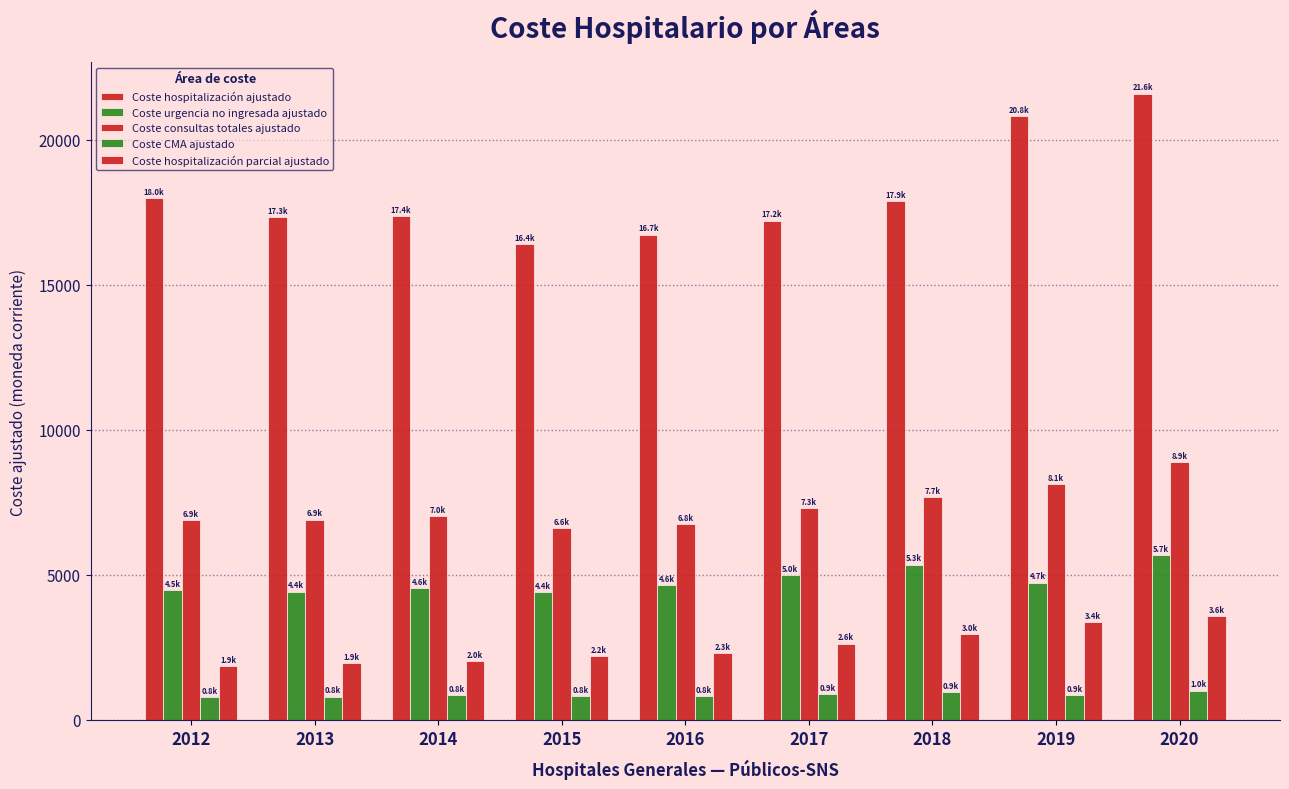

Is it true that Coste urgencia no ingresada ajustado equals 7902.9 at 2015?

False